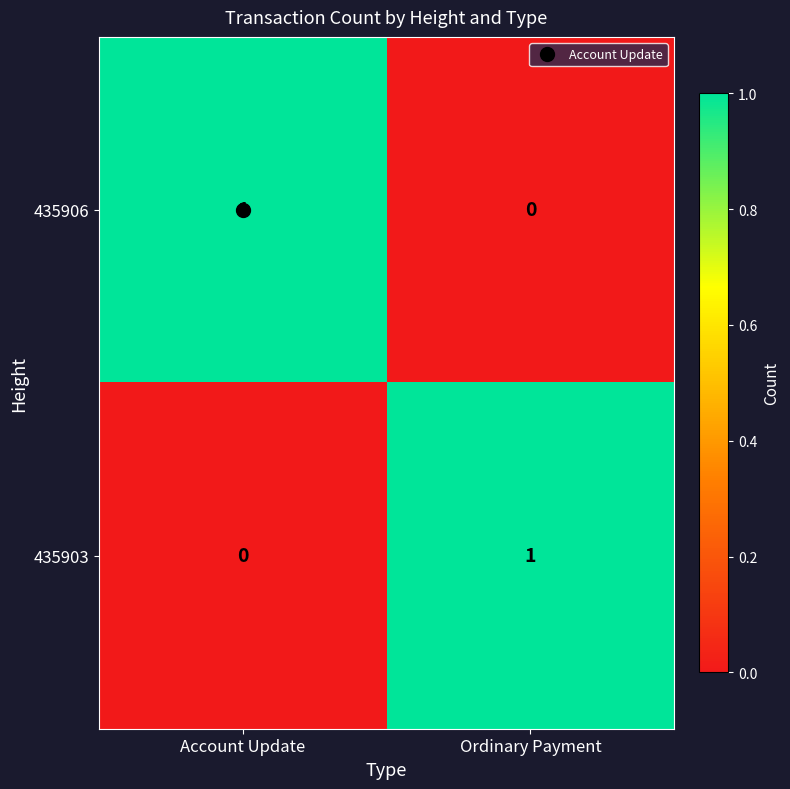

The 435903 series shows 1 at Account Update. True or false?

False